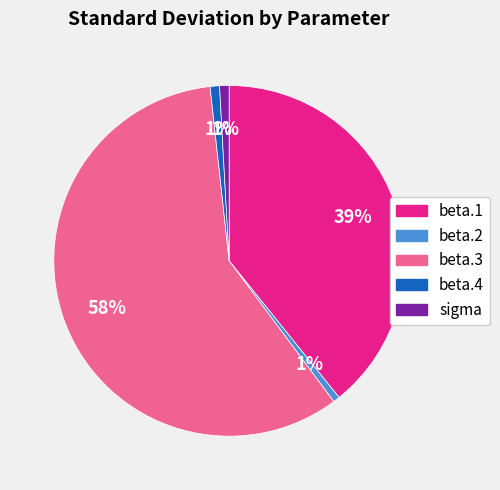

The beta.2 slice represents 1% of the pie. True or false?

True